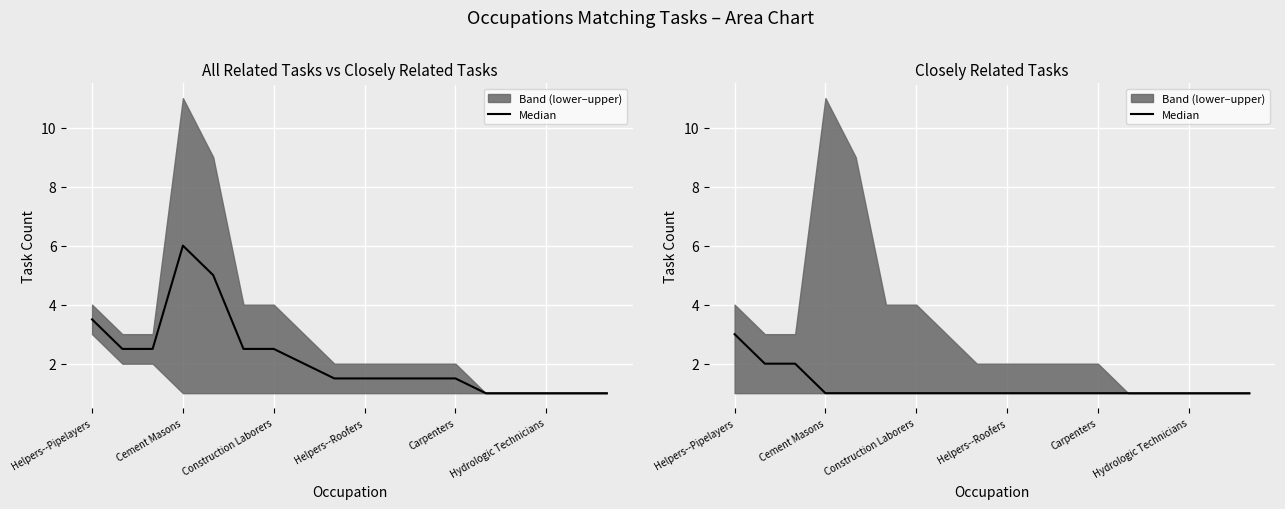

How many categories are shown in the chart?

18